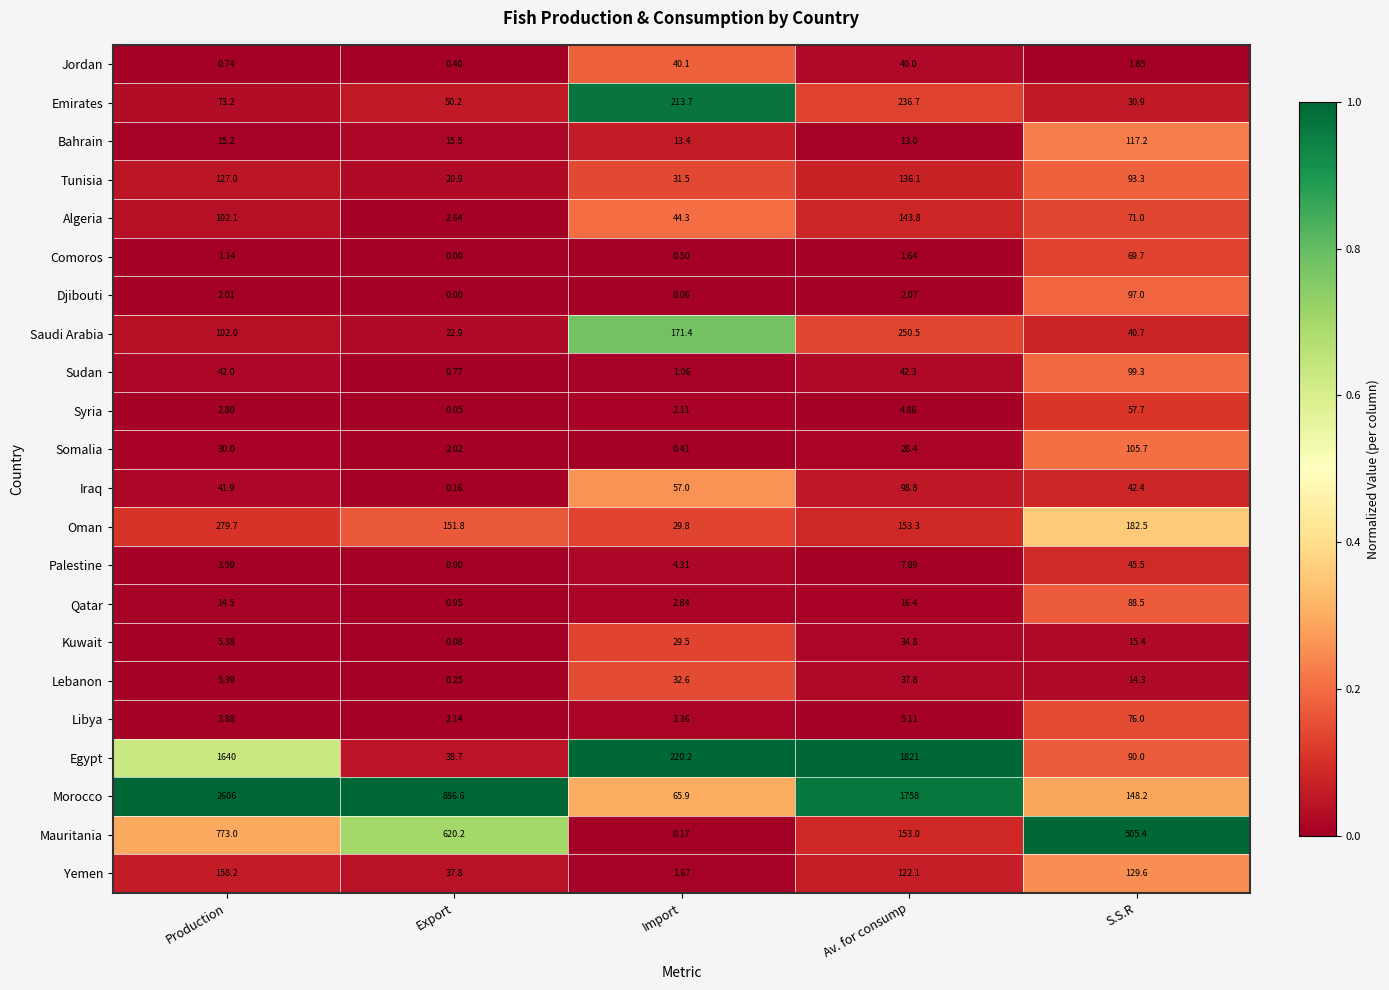

Which series changed the most between Import and Av. for consump?

Morocco